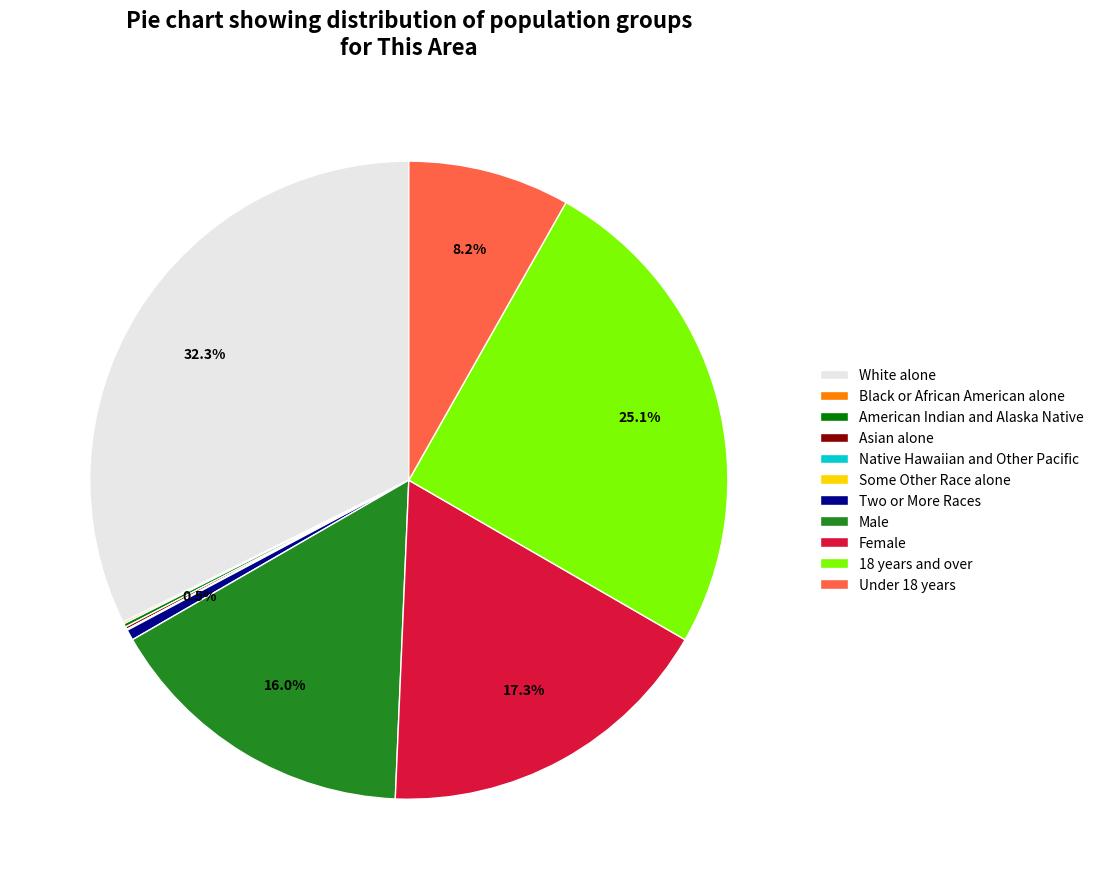

Is the sum of Male and Female greater than half?

No